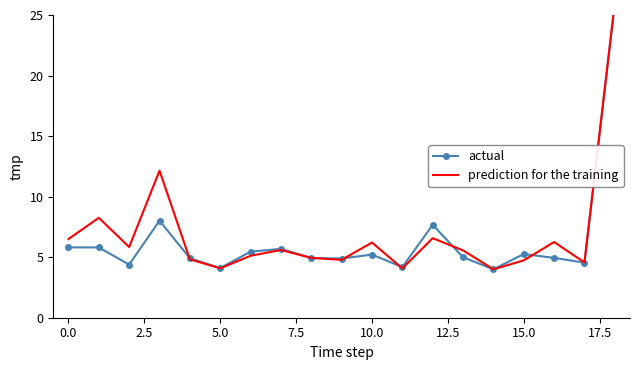

What is the label of the 17th point from the right?

2.5